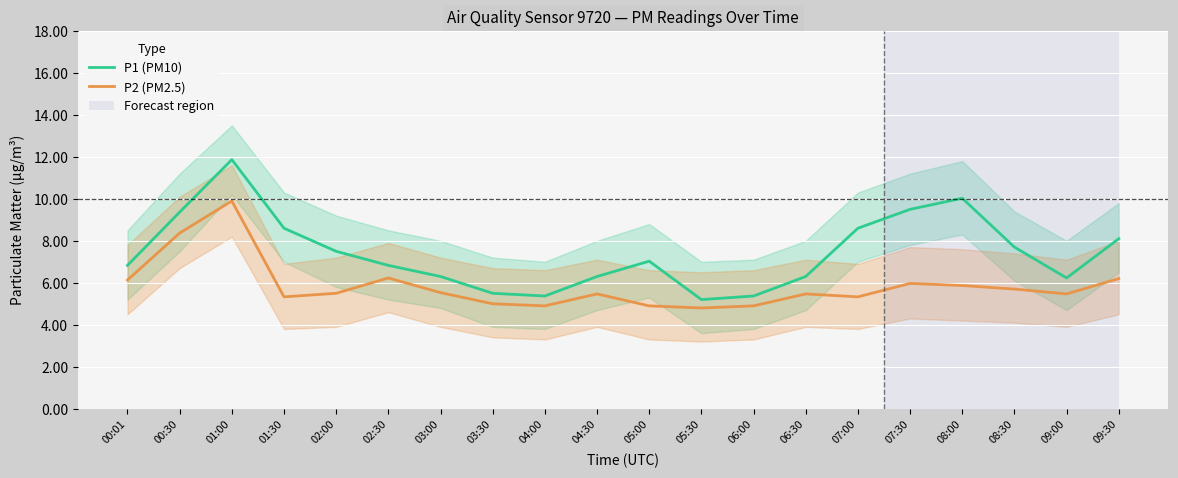

What is the approximate value of P2 (PM2.5) at 06:30?

5.5